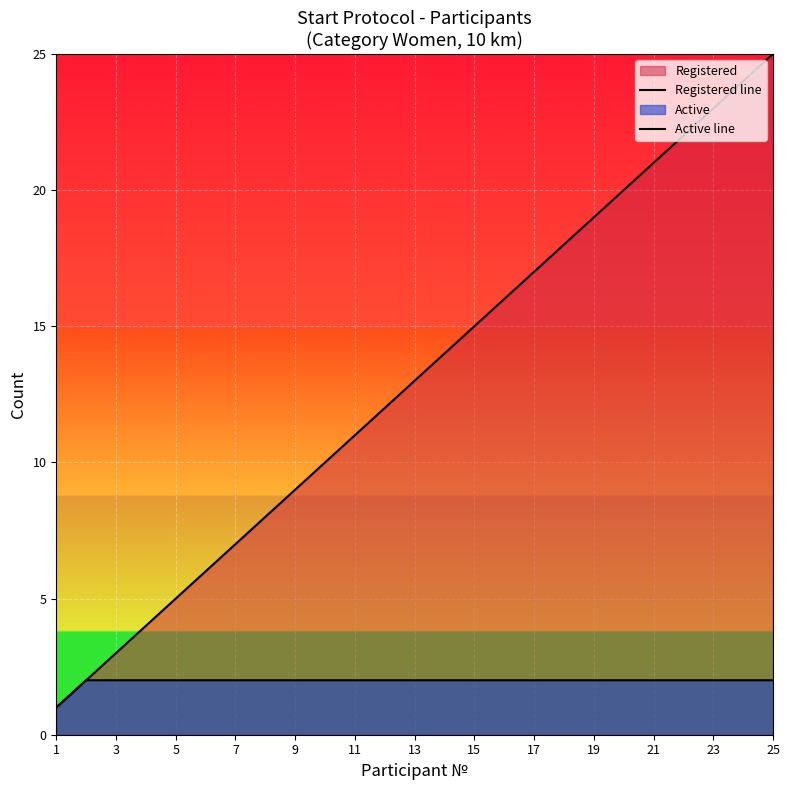

The Active line series shows 3 at 11. True or false?

False